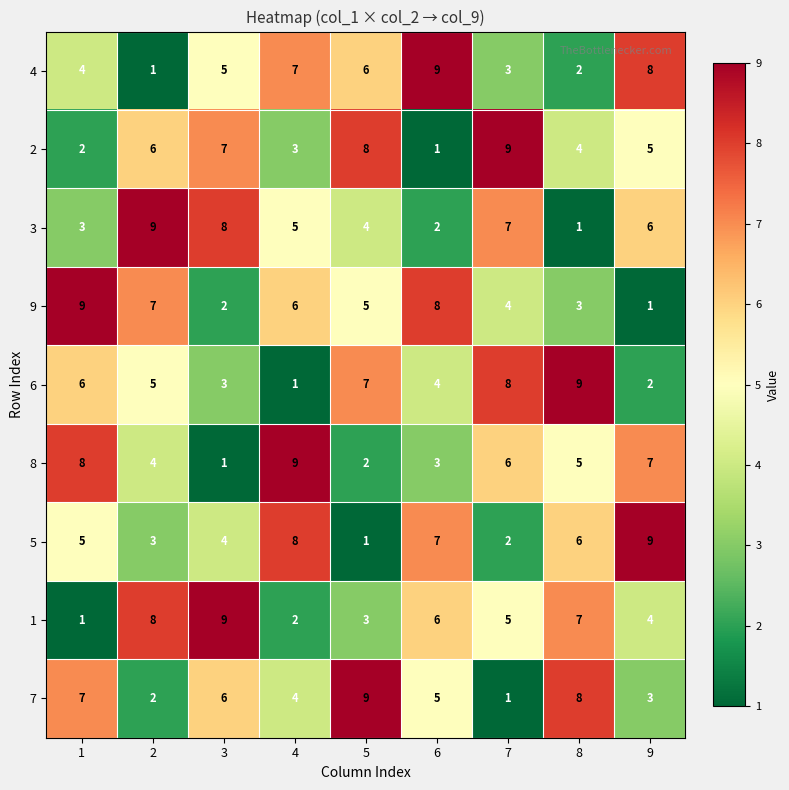

Where is 3 nearest to the value 5?

4